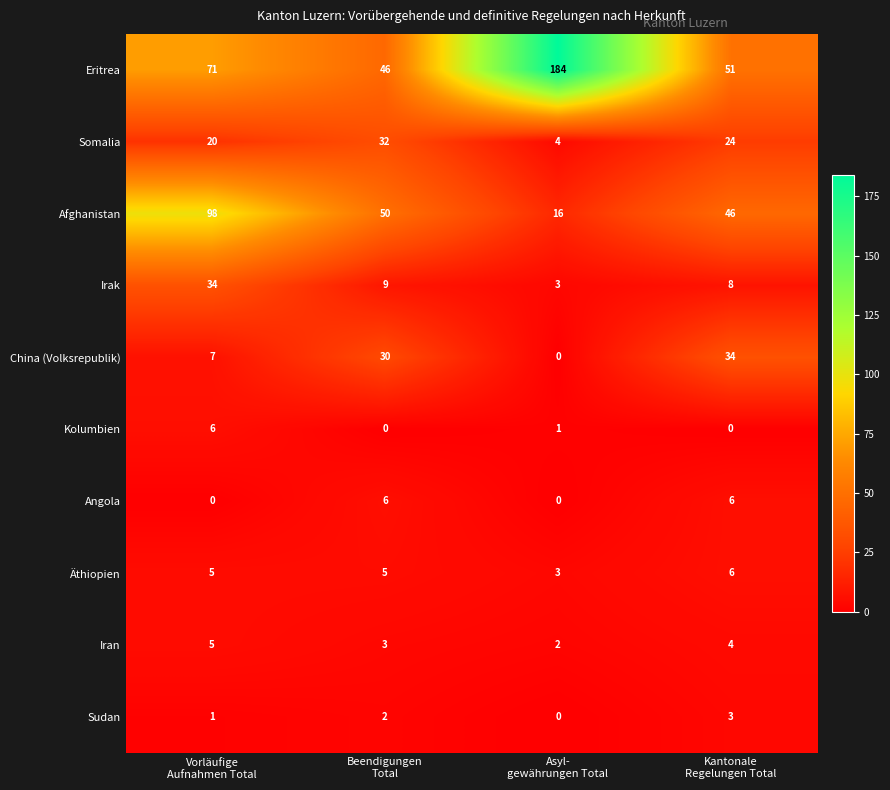

At how many categories does at least one series exceed 6?

4